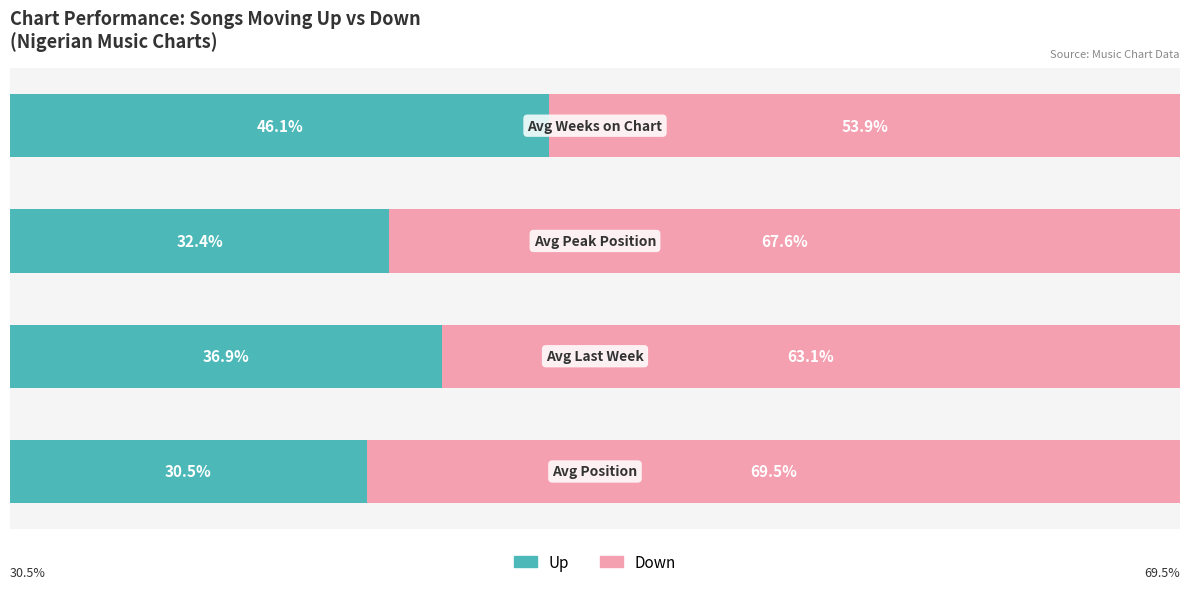

What are all the series names shown in the legend?

Up, Down